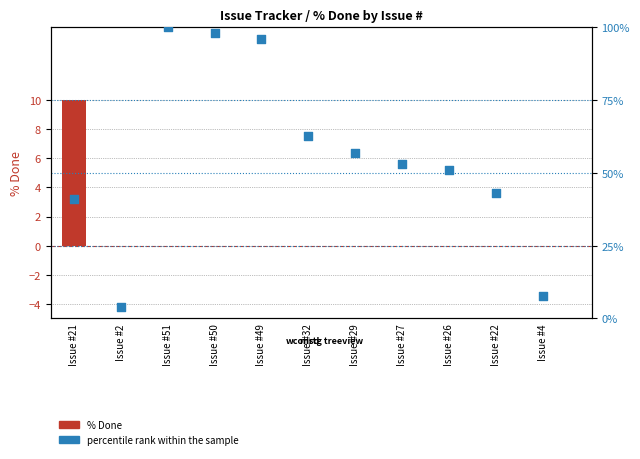

Which series has the largest total across all categories?

percentile rank within the sample